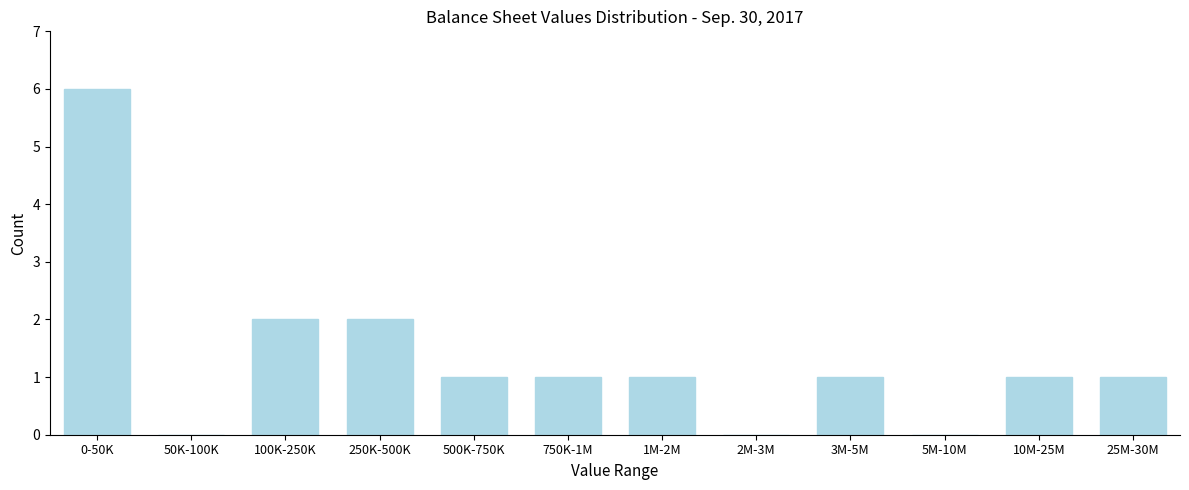

Reading left to right, list all the values displayed in this chart.

0-50K=6	50K-100K=0	100K-250K=2	250K-500K=2	500K-750K=1	750K-1M=1	1M-2M=1	2M-3M=0	3M-5M=1	5M-10M=0	10M-25M=1	25M-30M=1